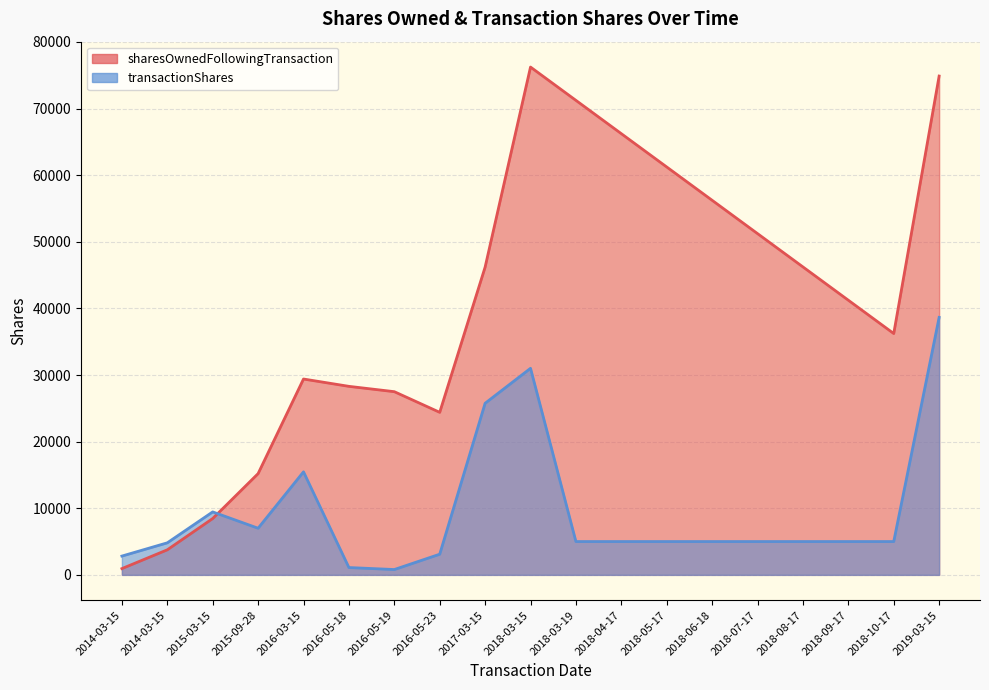

True or false: sharesOwnedFollowingTransaction has more than 1 interior local peaks.

False